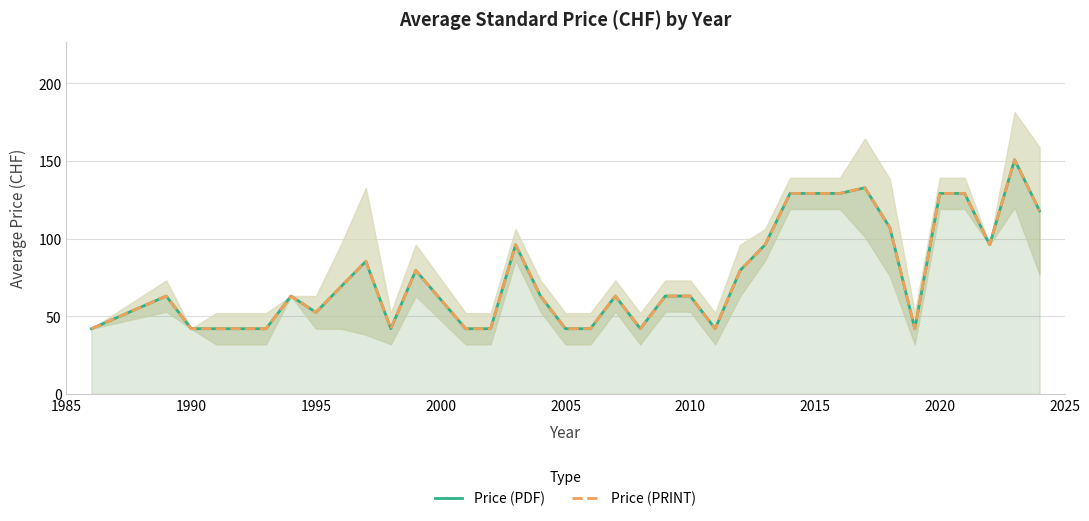

What is the average value of the Price (PRINT) series?

75.9